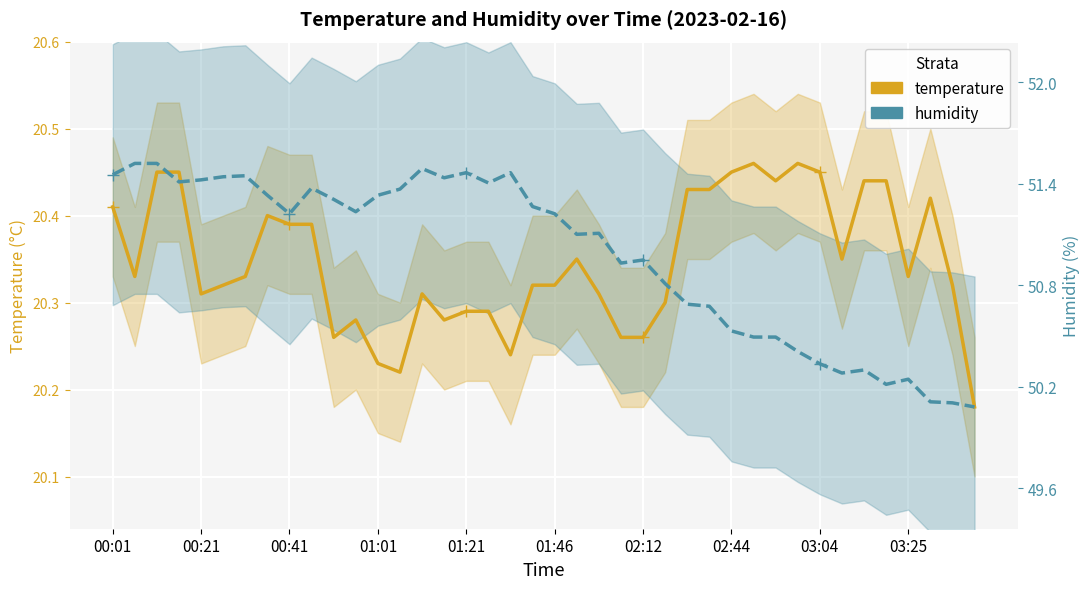

What is the label of the 23rd point from the right?

17